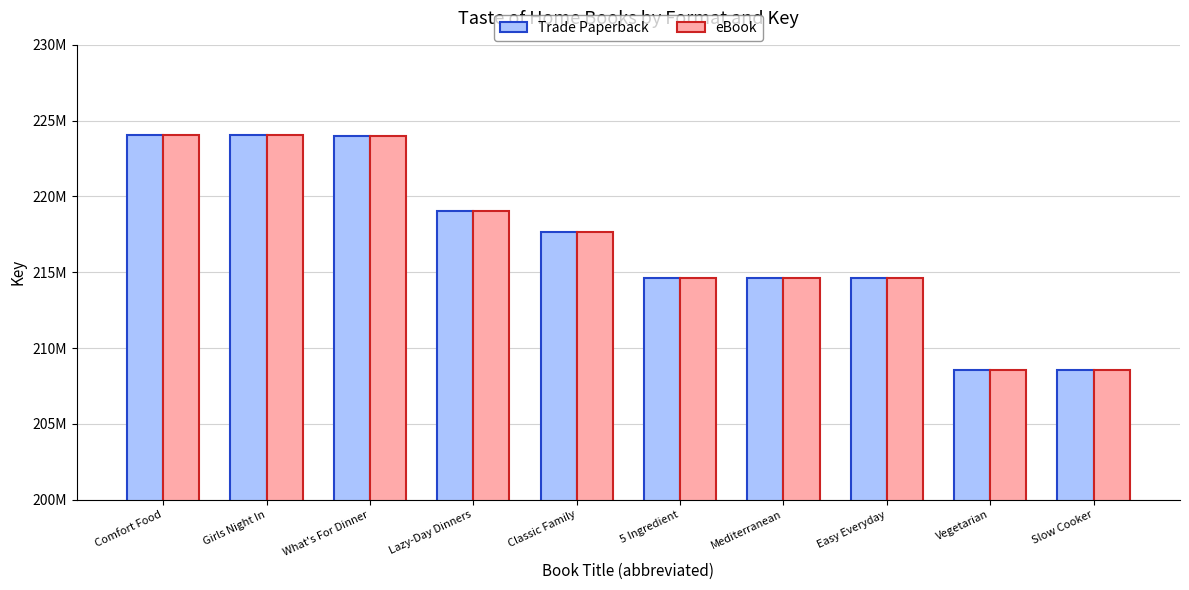

Does the chart contain stacked bars?

No